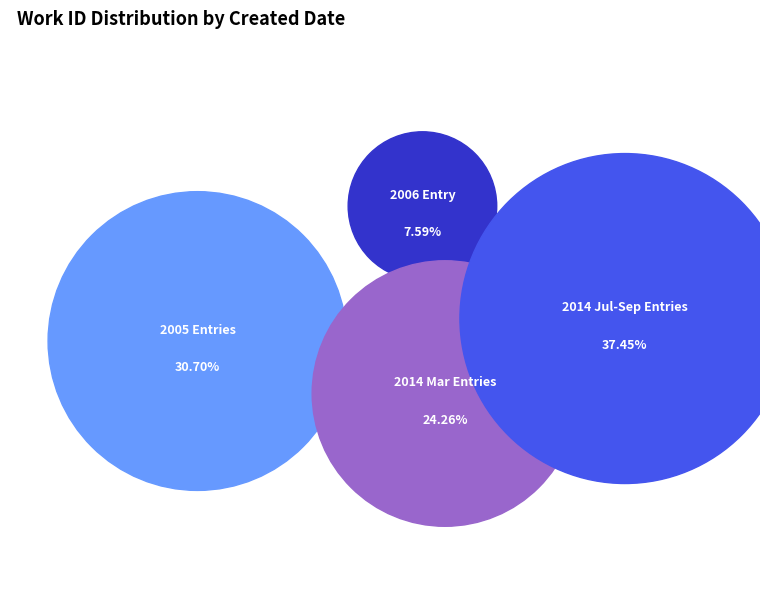

Is it true that 2014-07-23 is 1% of the pie?

False